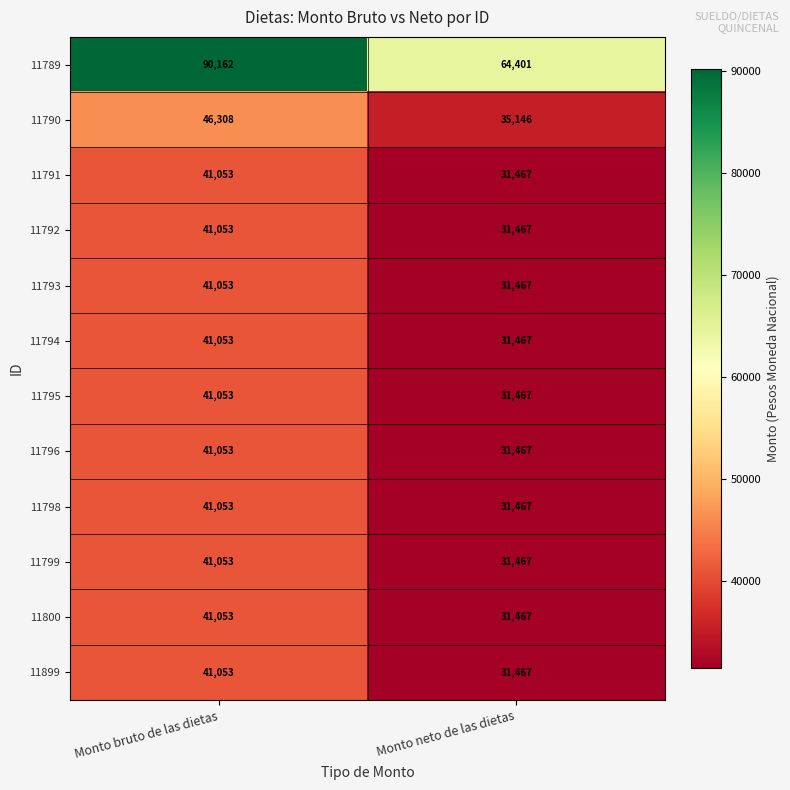

What is the approximate value of 11796 at Monto bruto de las dietas, to the nearest 100?

41100